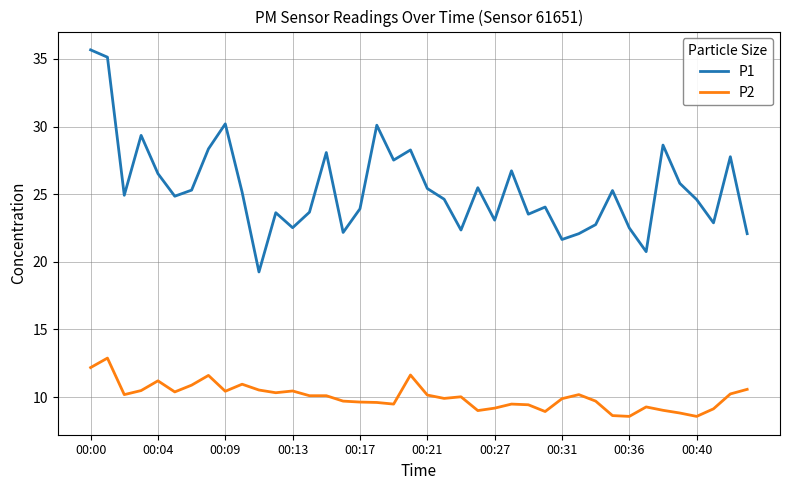

What is the difference between the maximum and minimum values in the P1 series?

16.4